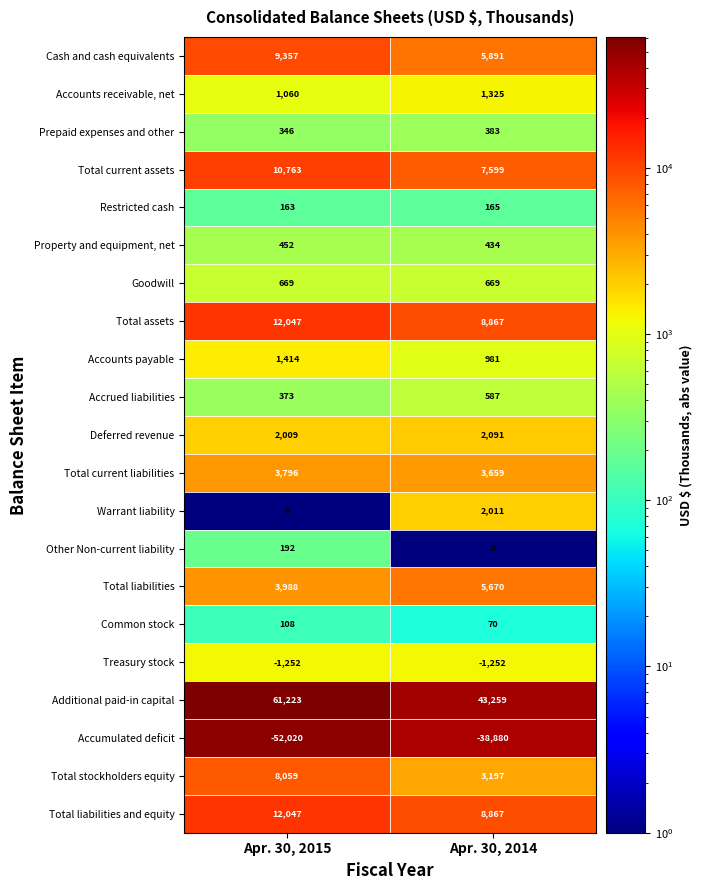

What is the greatest value displayed?

61223